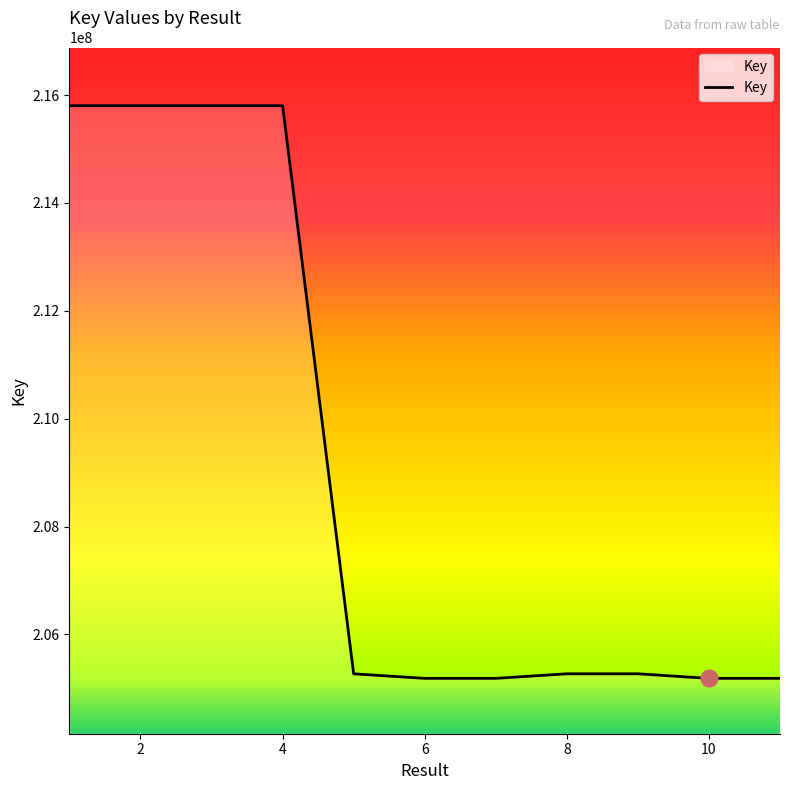

What is the minimum value shown in the chart?

205184878